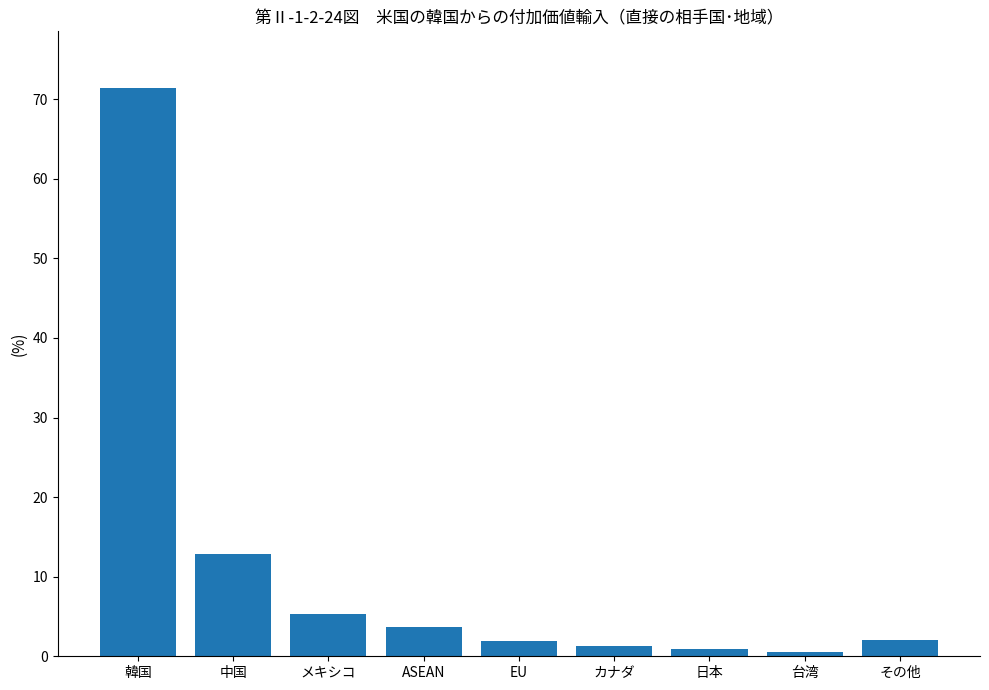

What is the maximum value shown in the chart?

71.4